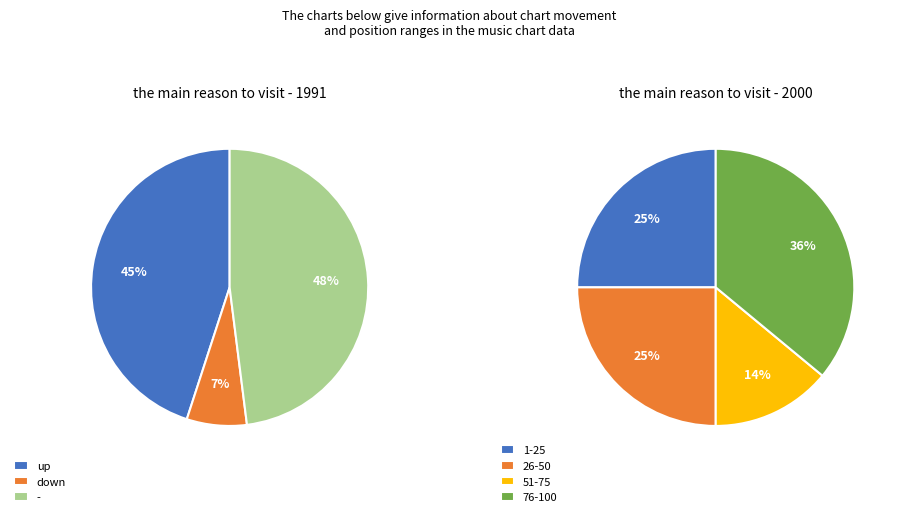

Rank the categories by value from highest to lowest.

-, up, down